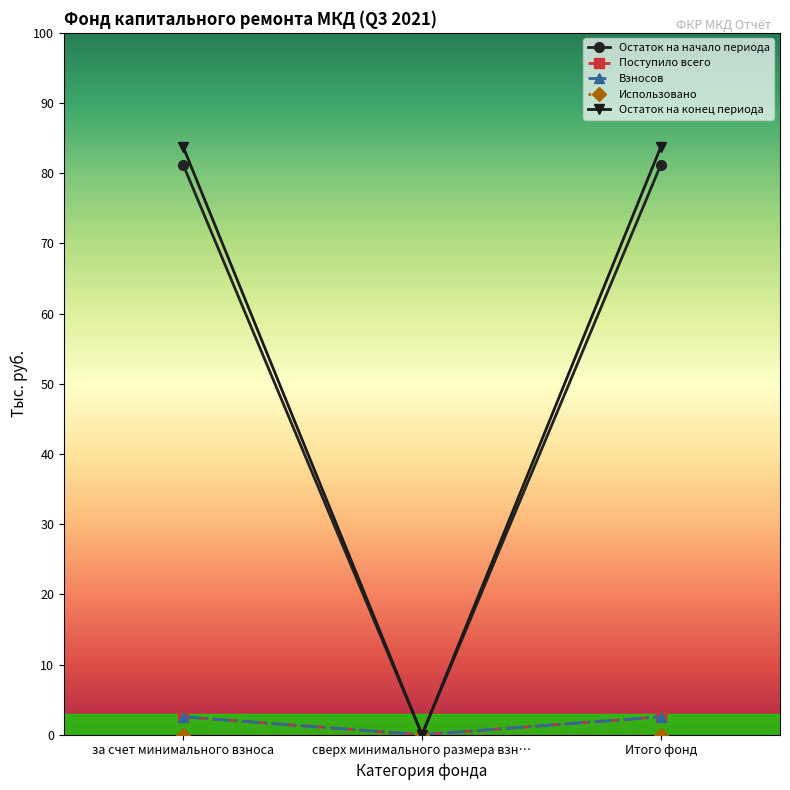

Does the chart have visible grid lines?

No